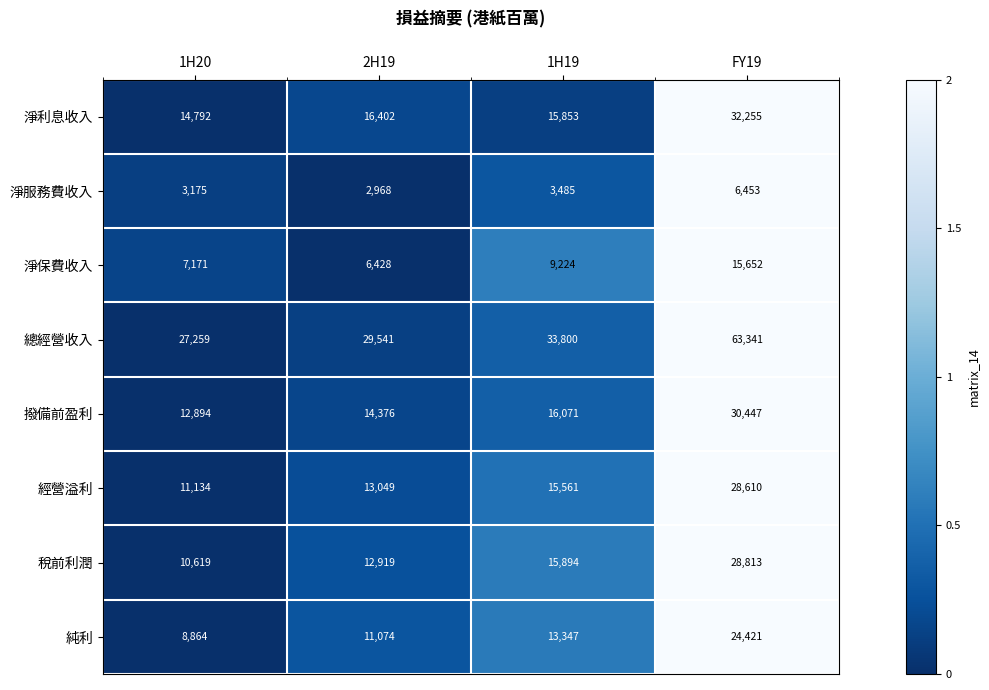

How many distinct data groups are displayed?

8